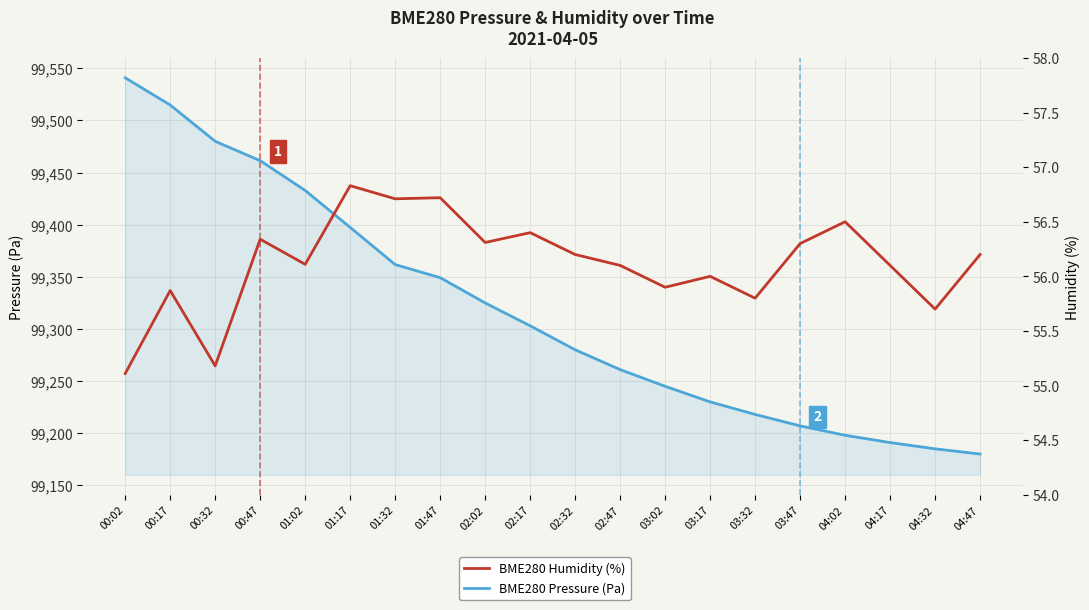

At which label does BME280 Humidity (%) reach its peak?

01:17